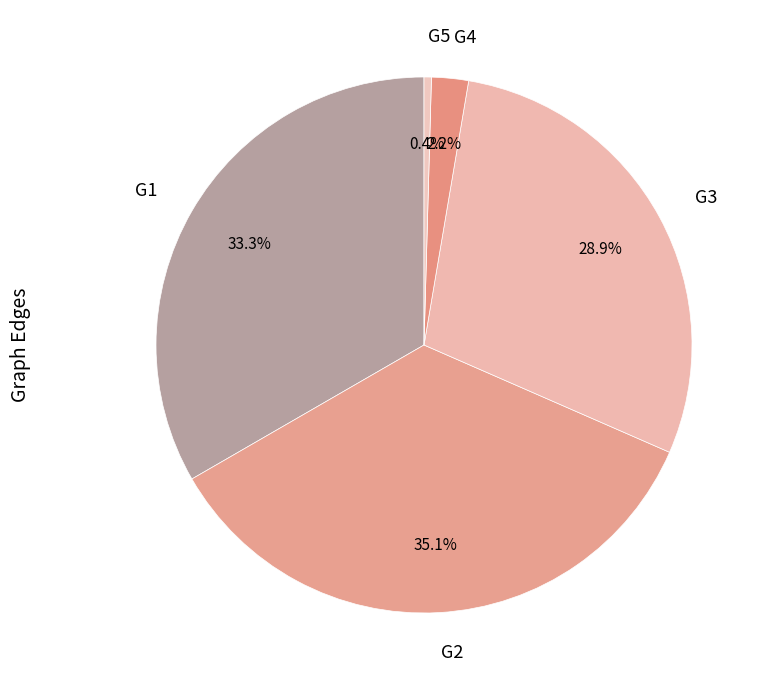

Which category has the smallest portion of the pie?

G5-G5